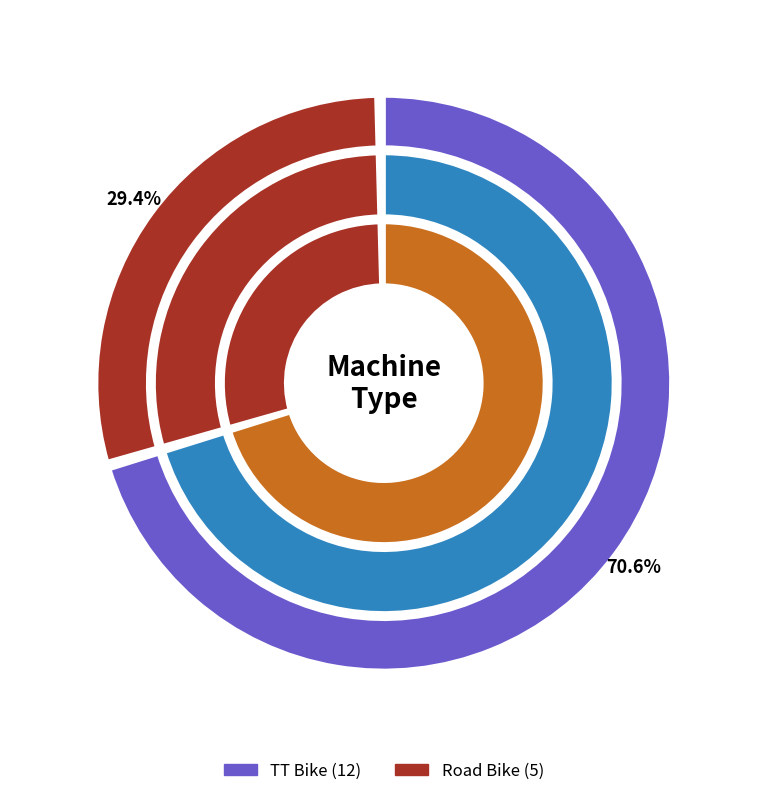

Which slice represents more than half of the pie?

TT Bike